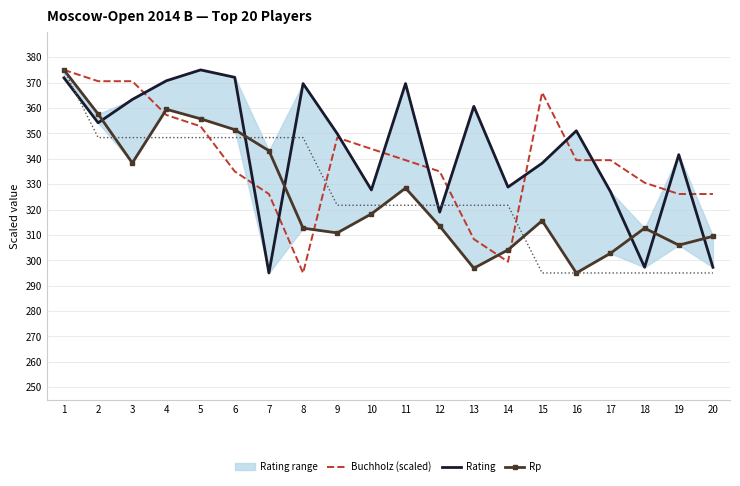

Which series has the widest spread of values?

Buchholz (scaled)